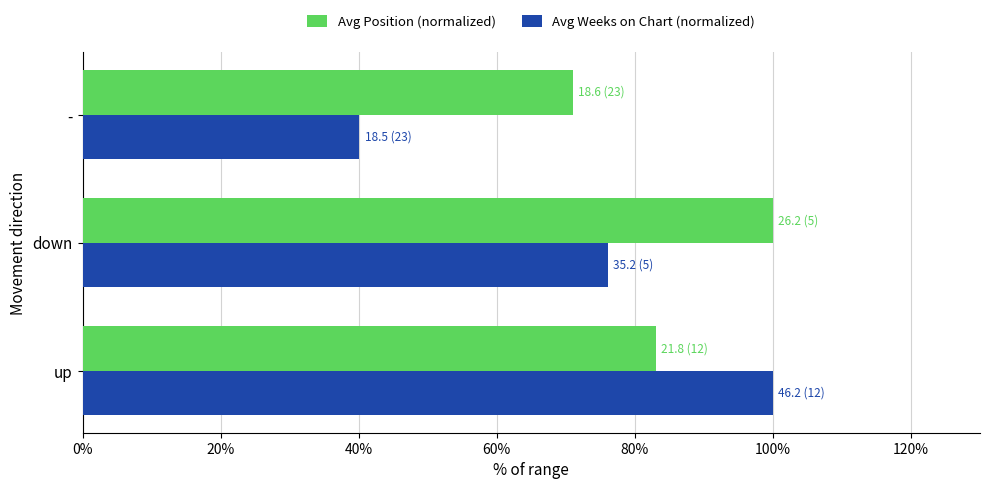

Rank the series by their average value, from highest to lowest.

Avg Position (normalized), Avg Weeks on Chart (normalized)